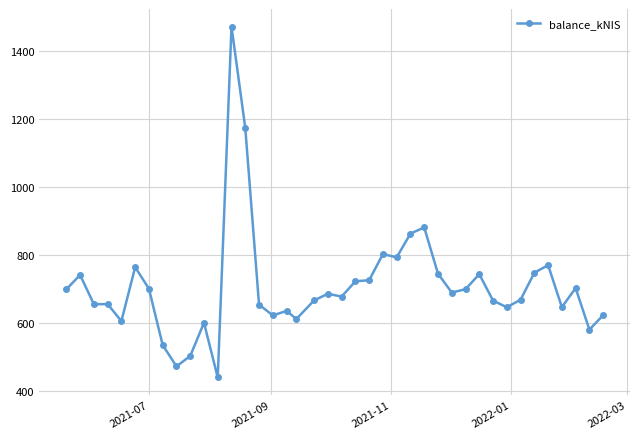

What is the difference between the maximum and minimum values?

1033.8